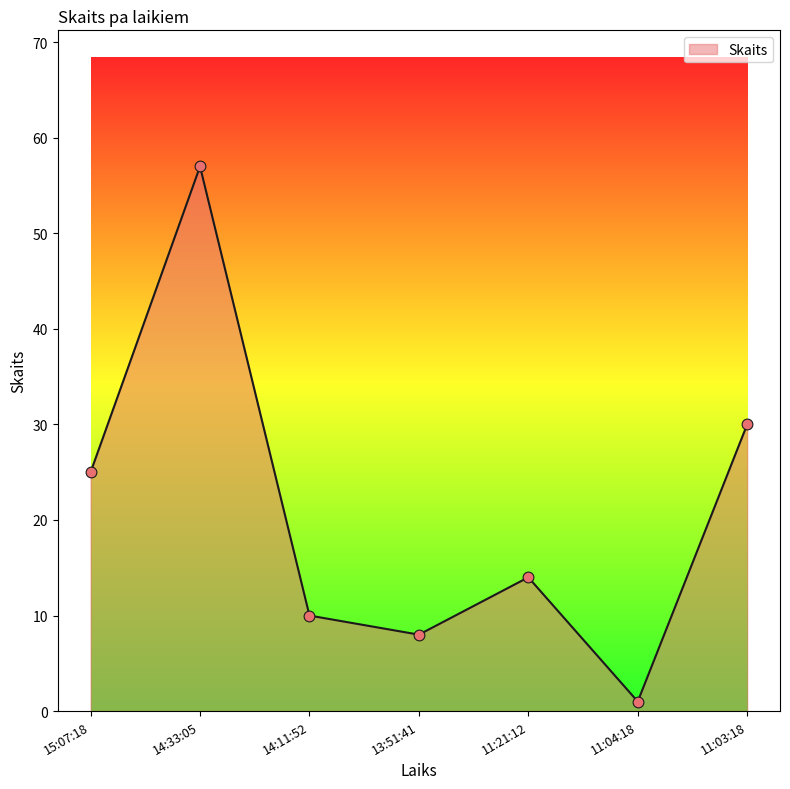

Approximately how many times larger is the value at 15:07:18 compared to 13:51:41?

3.1